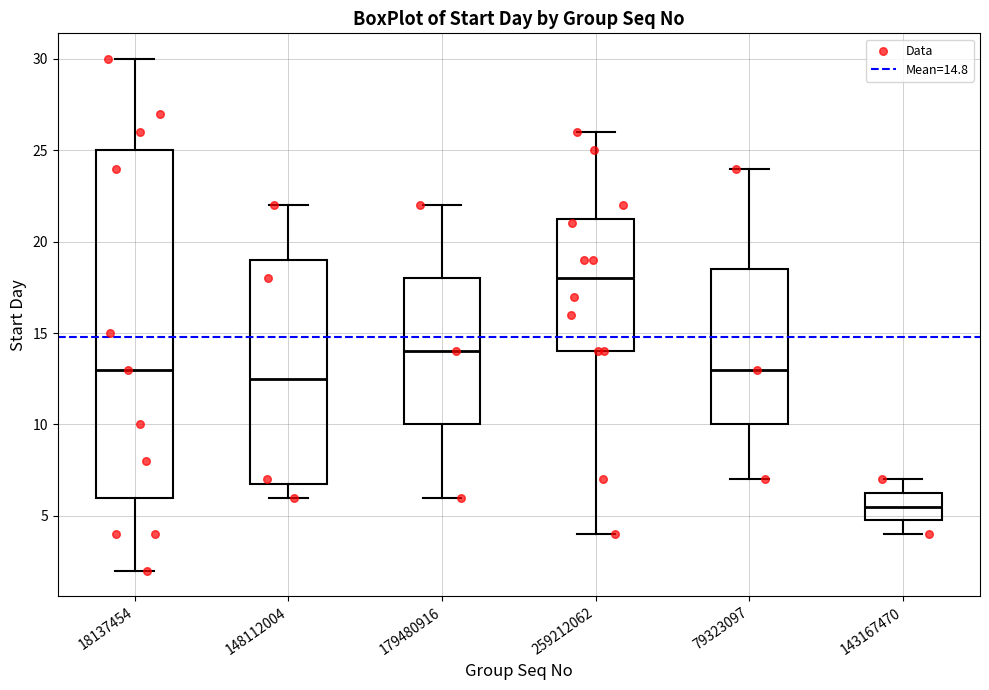

Which box's median line is the lowest?

143167470